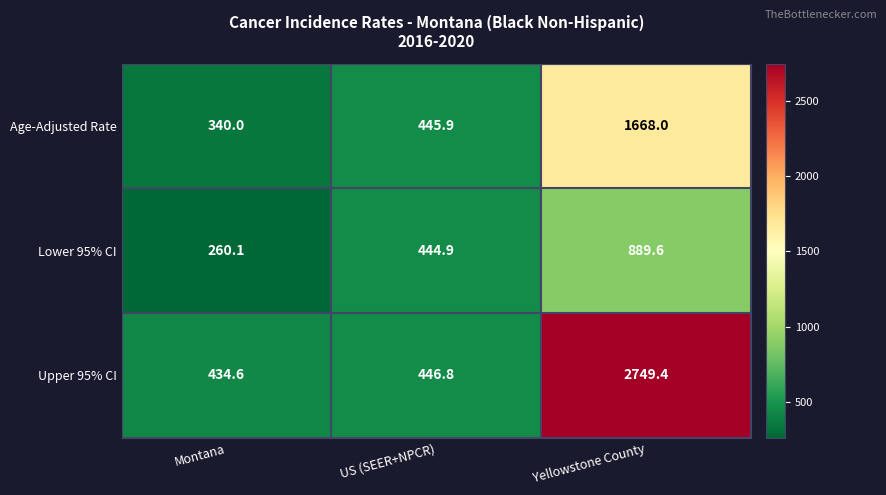

At which category is the sum across all series the highest?

Yellowstone County